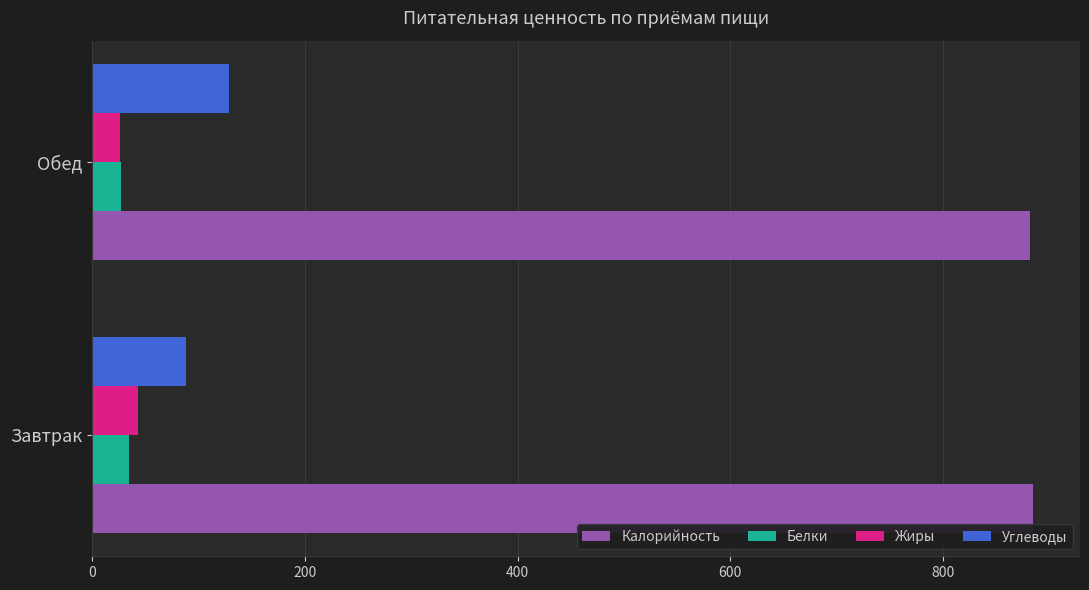

What value does the Жиры series have at Обед?

26.7